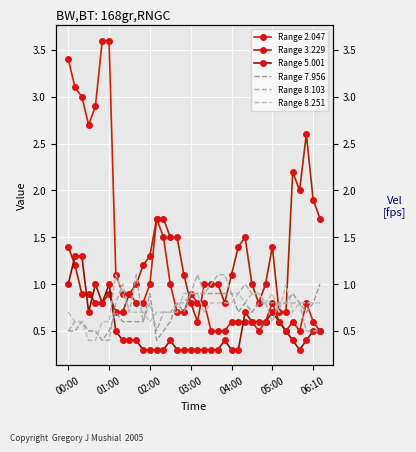

How many interior local valleys does the Range 8.251 series have?

6